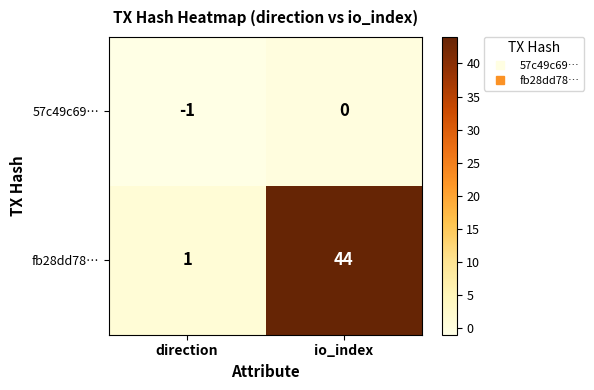

Which series has the largest total across all categories?

fb28dd78…